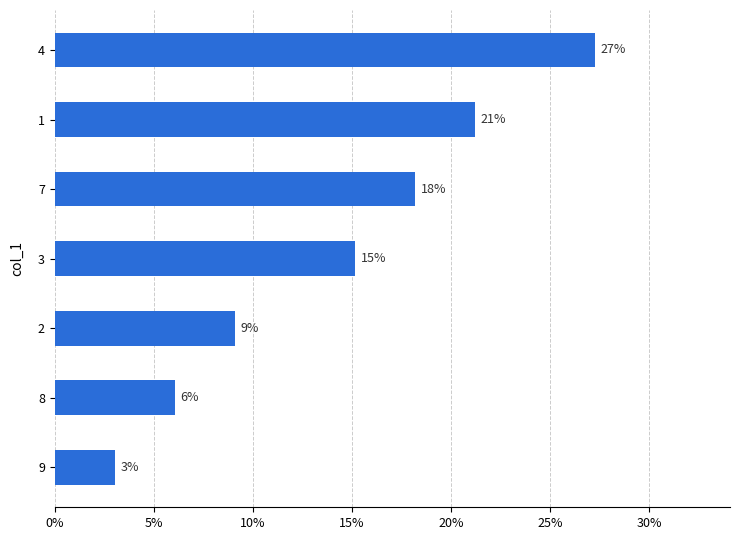

How many bars are there in total?

7